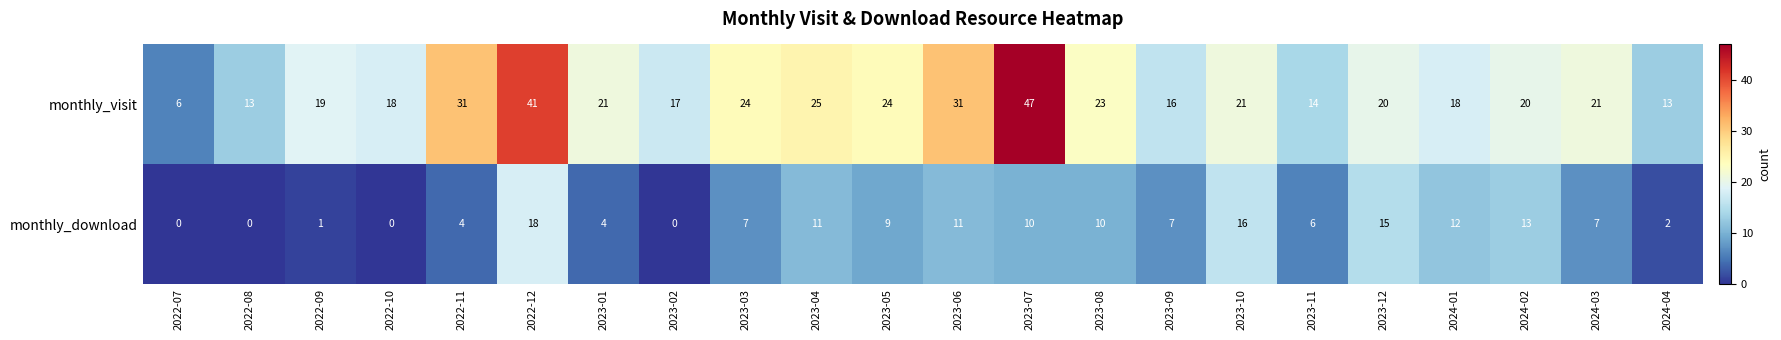

What is the sum of the monthly_visit values at 2022-08 and 2023-11?

27